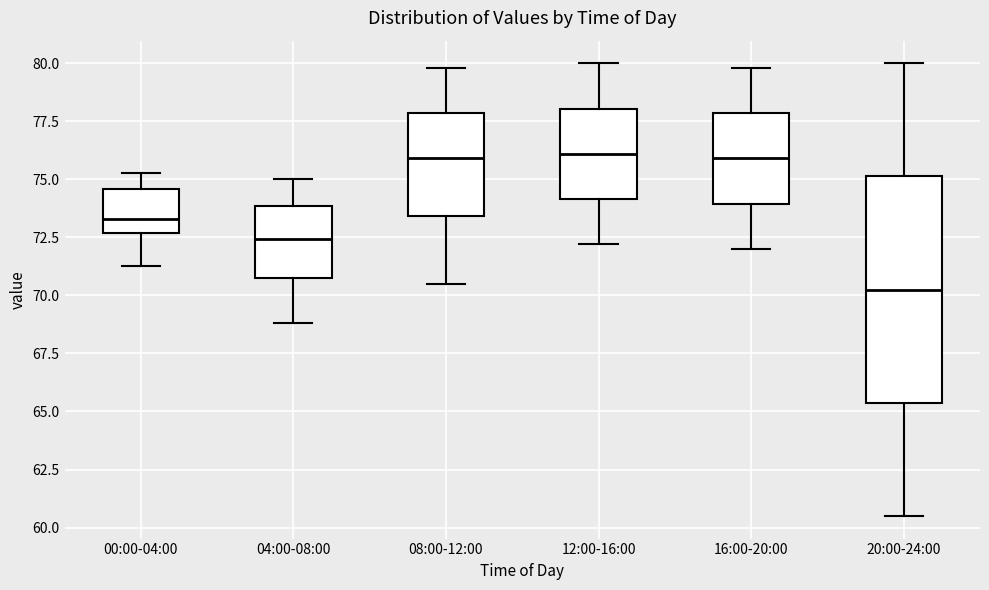

Reading left to right, transcribe this box plot: for each box, give where its median line is, the range the box spans, and where its two whiskers end, as read against the y-axis. The values are not printed on the chart, so give them approximately, as read against the axis.

00:00-04:00: median 73.5, box 72.5 to 74.5, whiskers 71.5 to 75.5
04:00-08:00: median 72.5, box 71.0 to 74.0, whiskers 69.0 to 75.0
08:00-12:00: median 76.0, box 73.5 to 78.0, whiskers 70.5 to 80.0
12:00-16:00: median 76.0, box 74.0 to 78.0, whiskers 72.0 to 80.0
16:00-20:00: median 76.0, box 74.0 to 78.0, whiskers 72.0 to 80.0
20:00-24:00: median 70.5, box 65.5 to 75.0, whiskers 60.5 to 80.0